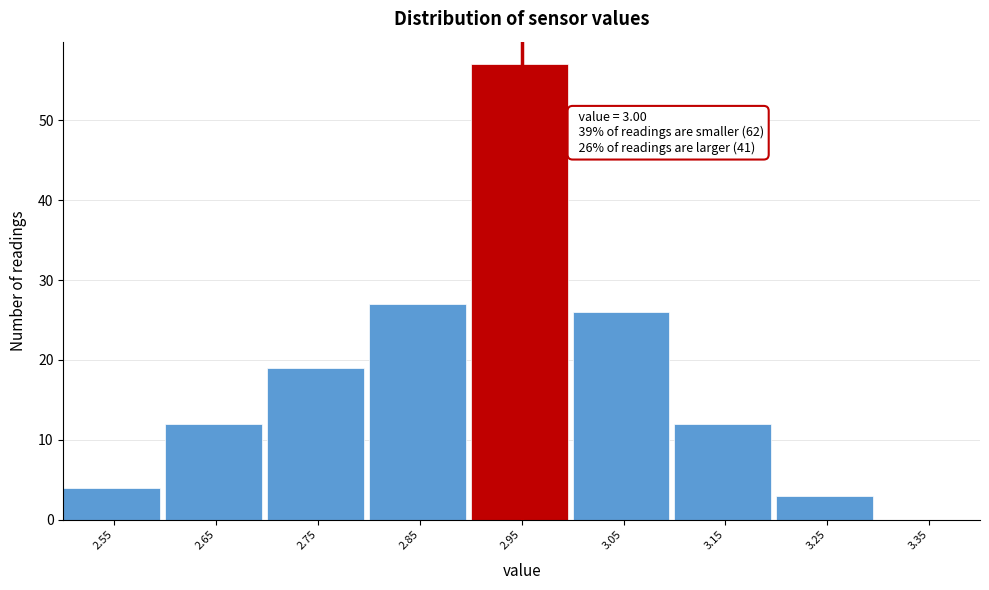

Reading right to left, what are all the values shown in this chart?

3.35=0	3.25=3	3.15=12	3.05=26	2.95=57	2.85=27	2.75=19	2.65=12	2.55=4